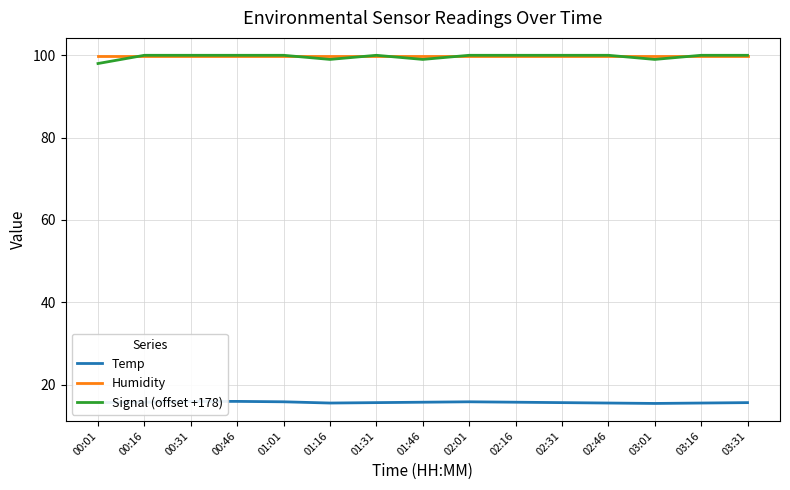

Which series changed the most between 00:31 and 03:31?

Temp